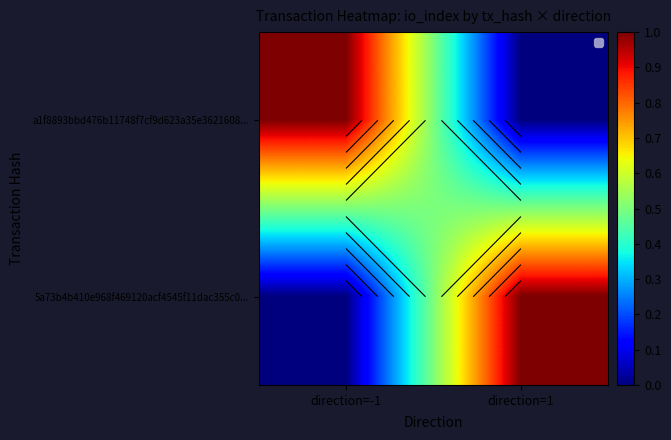

The a1f8893bbd476b11748f7cf9d623a35e3621608... series shows 1 at direction=-1. True or false?

False